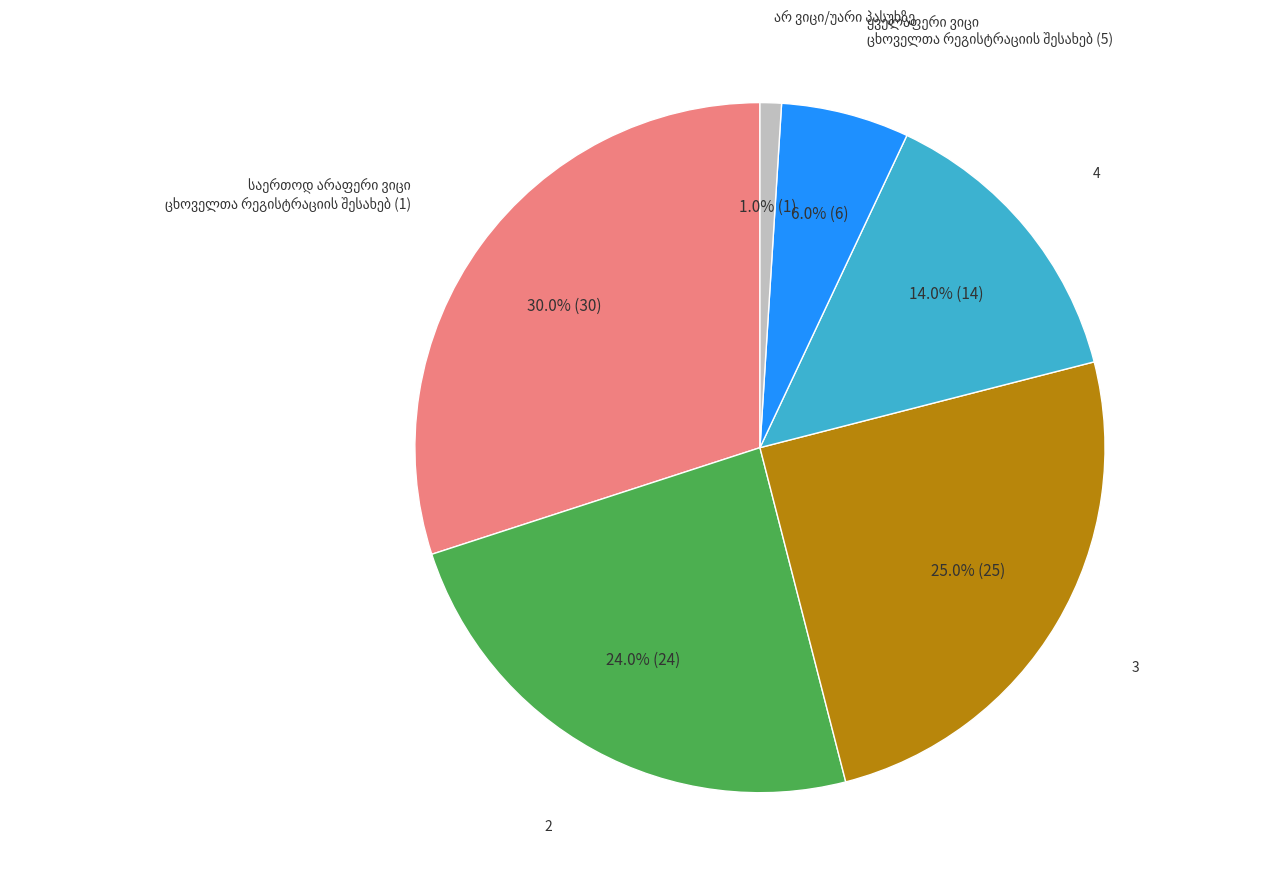

Does any single category account for the majority?

No